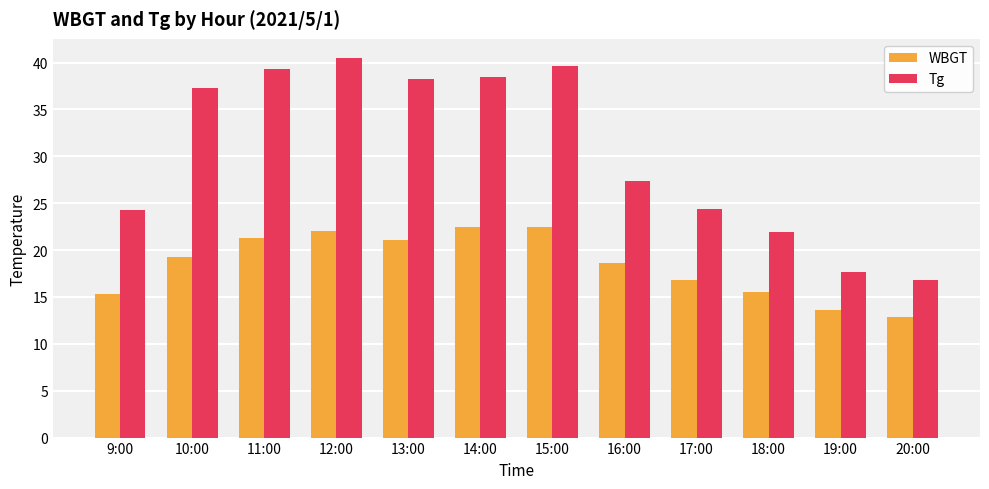

What is the difference between the Tg values at 20:00 and 13:00?

21.4